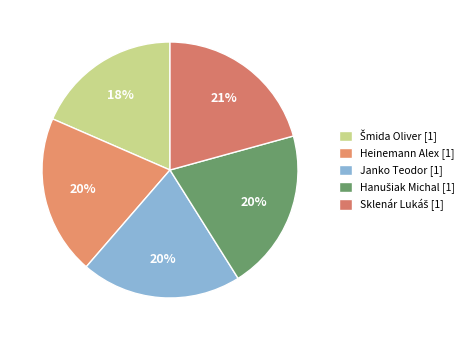

Count the number of slices in the pie.

5